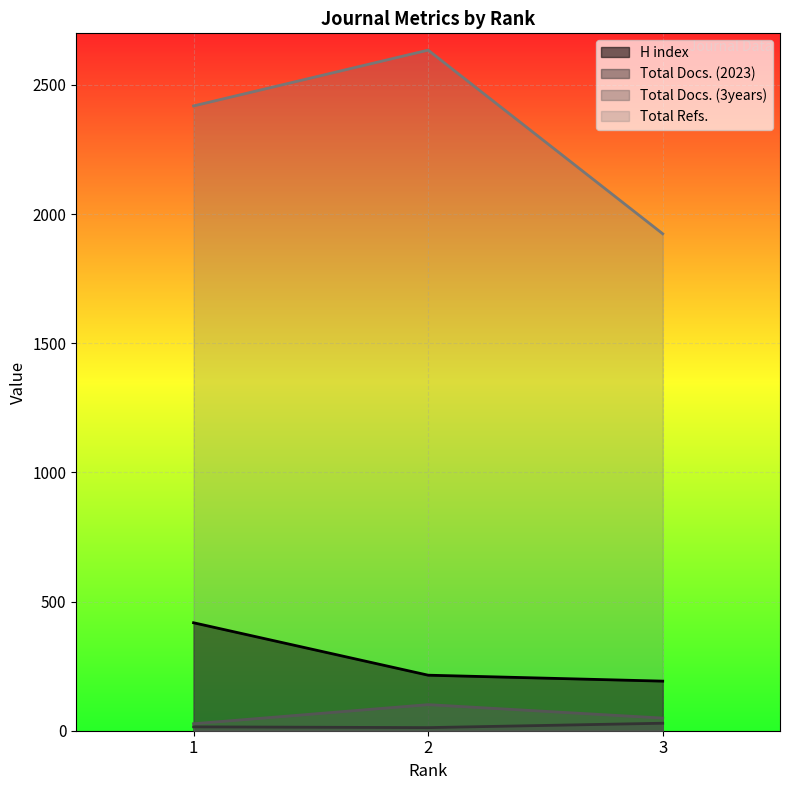

Which category has the highest value across all series?

2